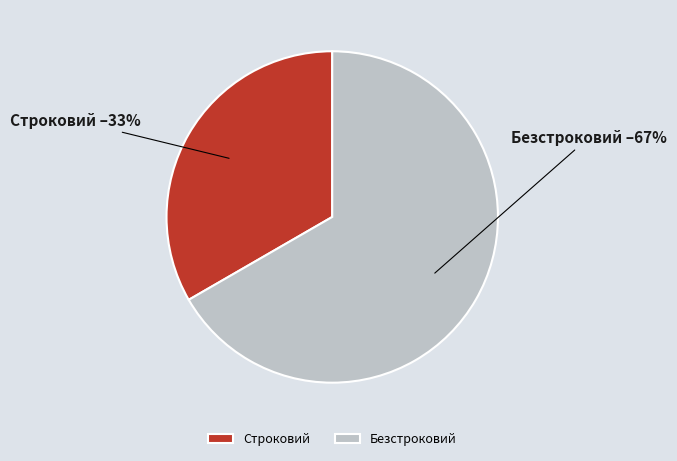

Between Безстроковий and Строковий, which is larger?

Безстроковий